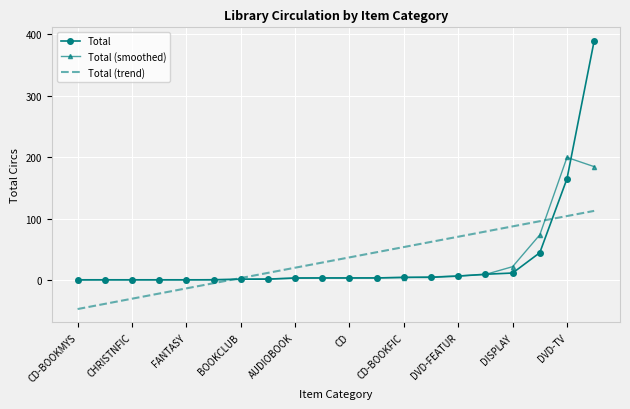

Rank the series by their maximum value, from lowest to highest.

Total (trend), Total (smoothed), Total